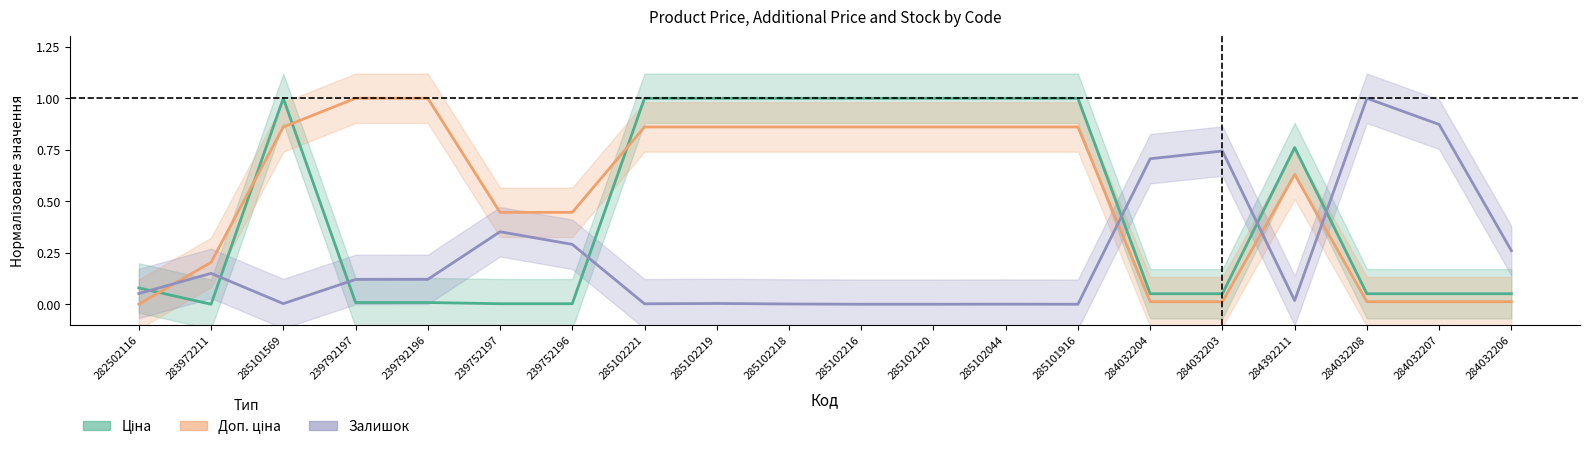

True or false: Ціна has a value of 0.7 at 285101569.

False